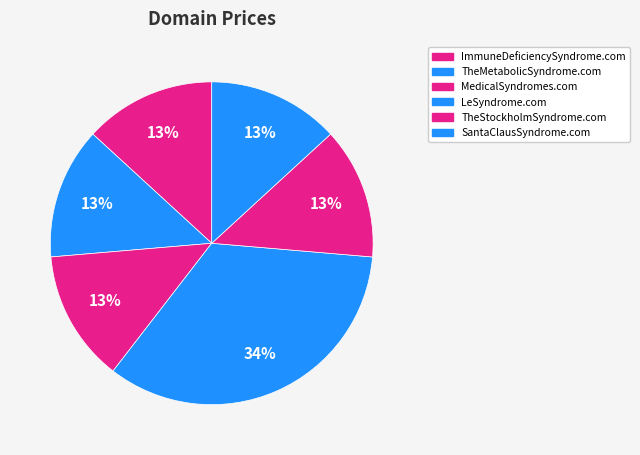

Count the number of slices in the pie.

6